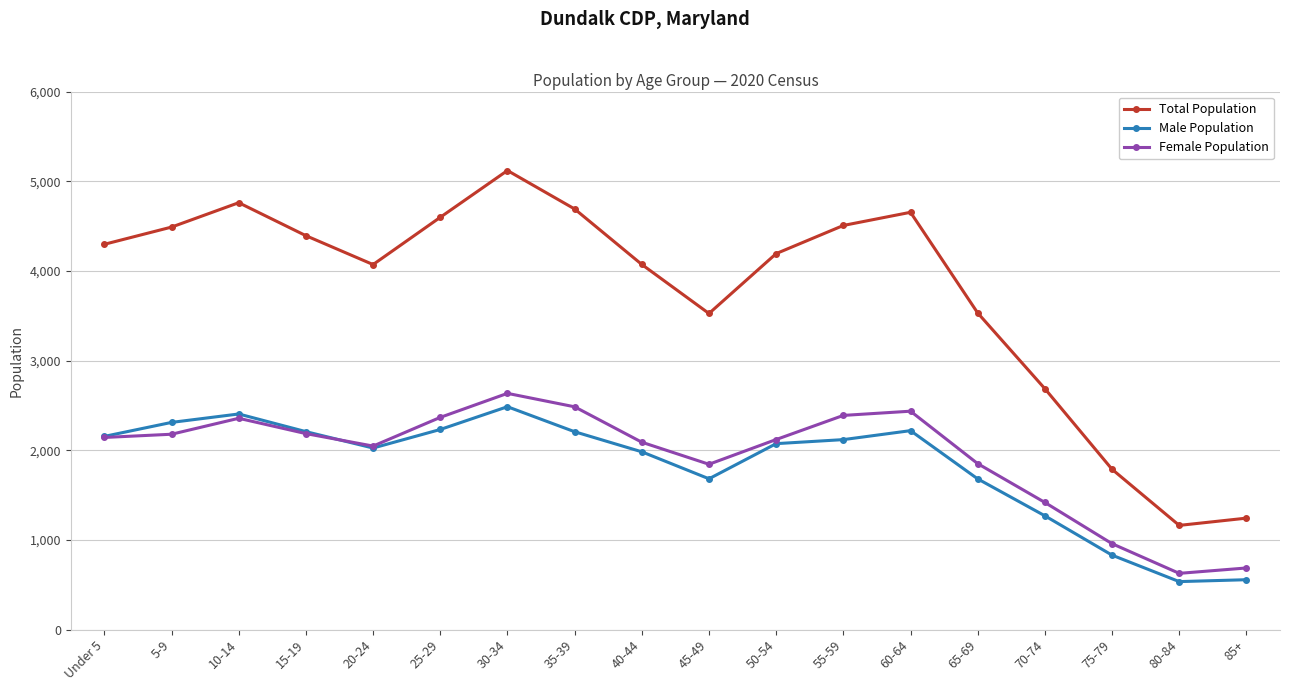

The Total Population series shows 6818 at Under 5. True or false?

False